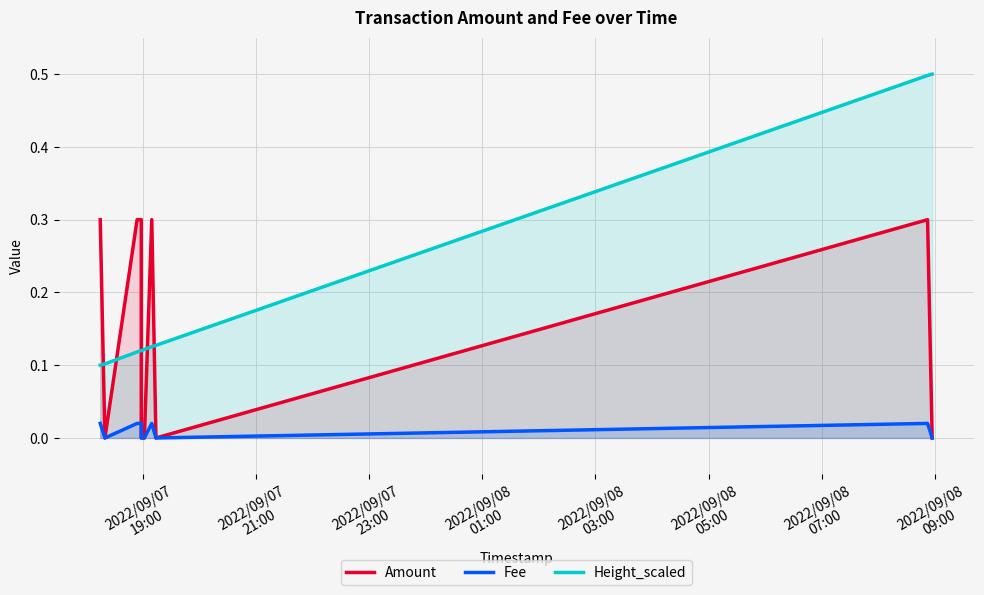

The Height_scaled series shows 0.1 at 2022/09/07
21:00. True or false?

False